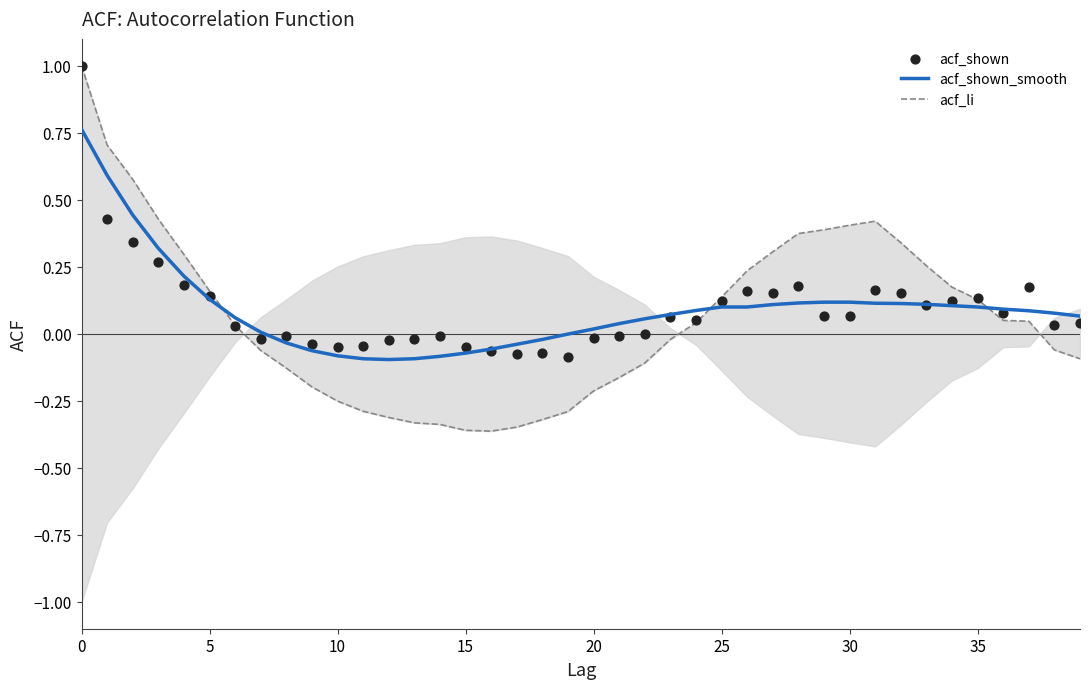

Which series reaches the minimum Y coordinate?

acf_li